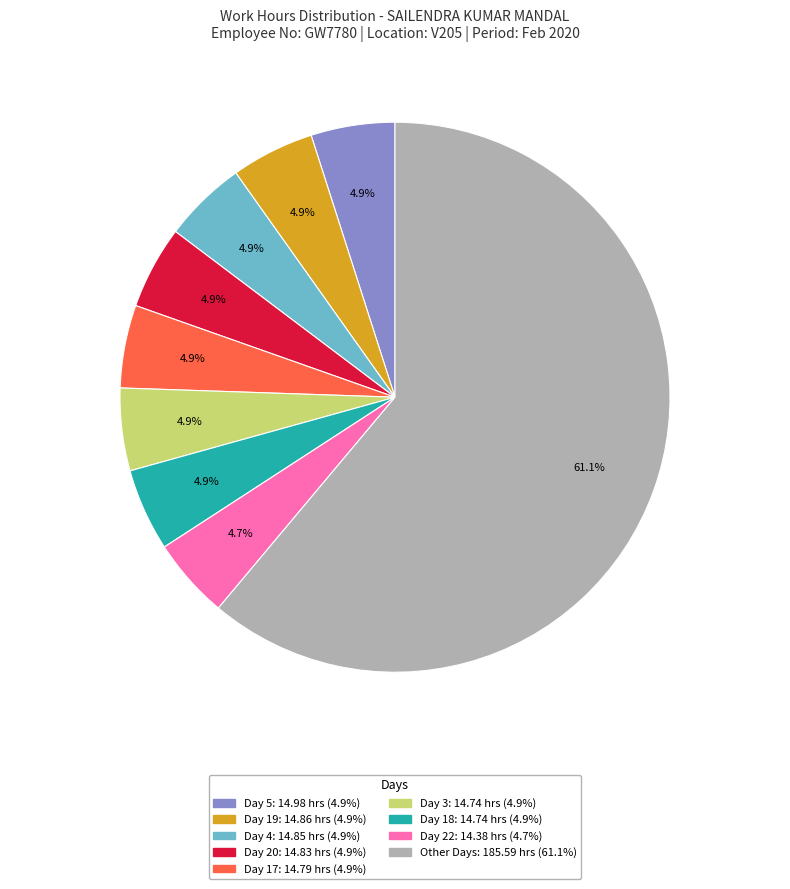

Is there any slice that represents more than half of the pie?

Yes